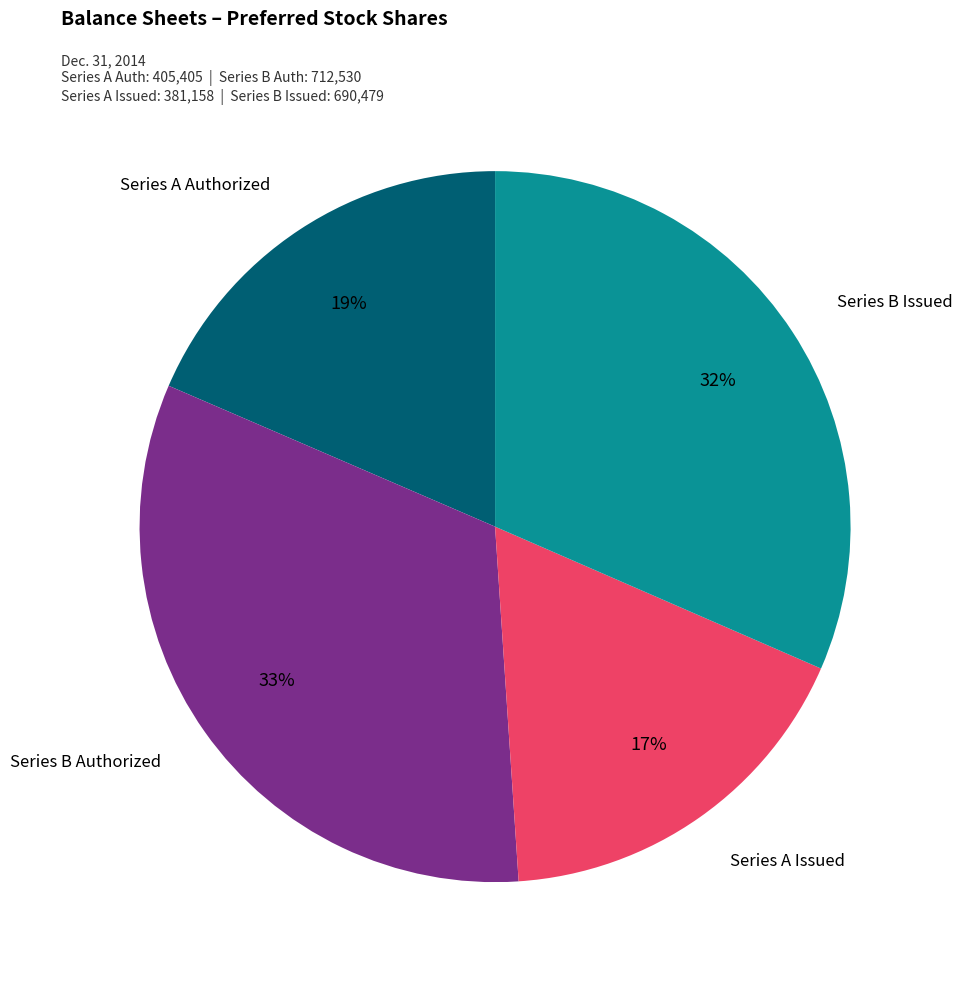

To the nearest percent, what percentage of the pie is Series B Issued?

32%